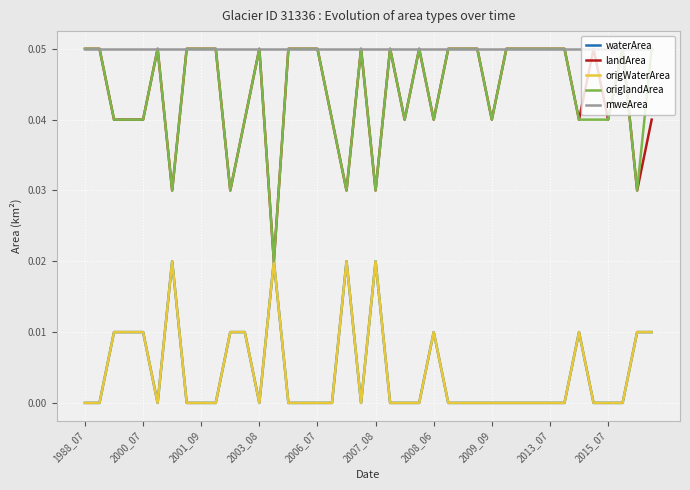

Which series has the largest range (max minus min)?

landArea